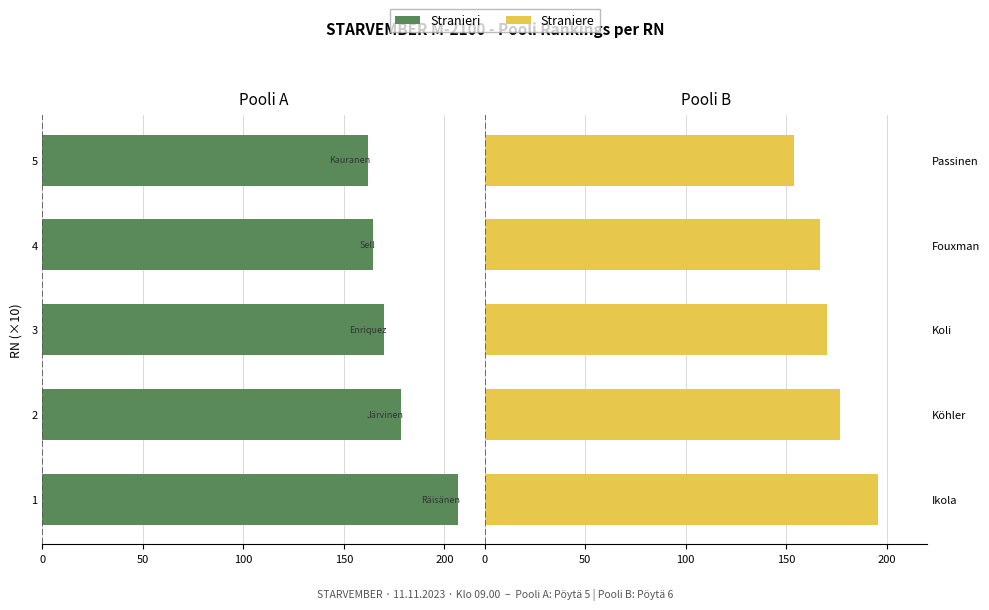

What are all the series names shown in the legend?

Stranieri, Straniere